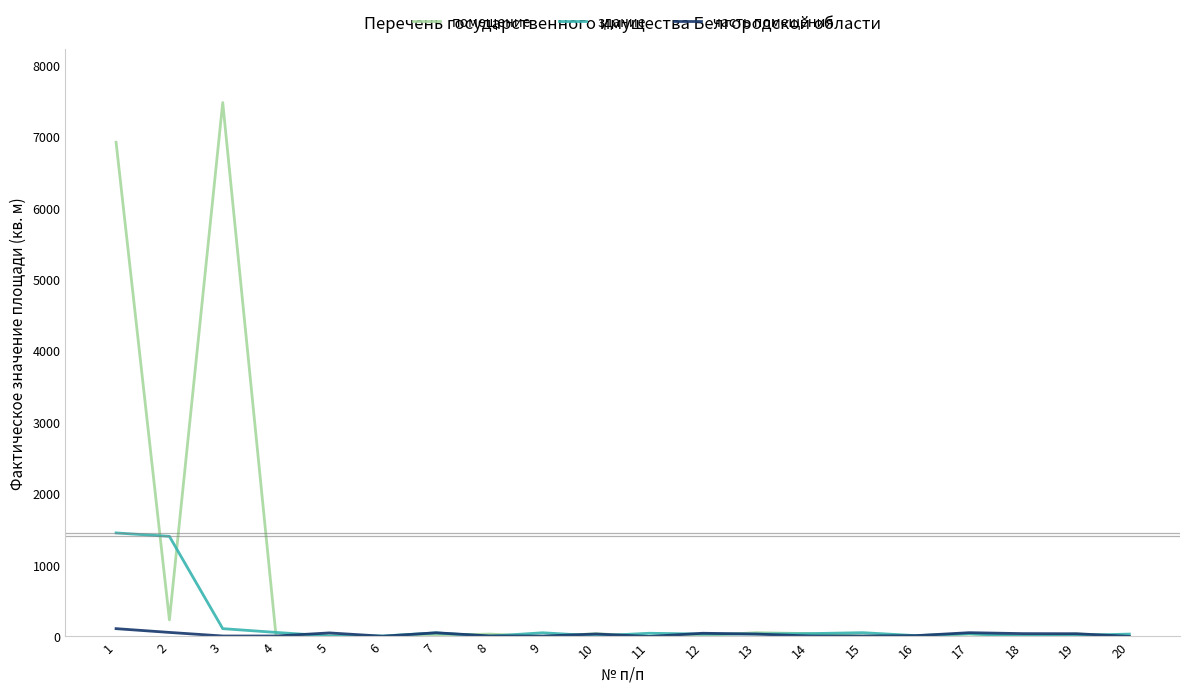

Which series has the largest range (max minus min)?

помещение